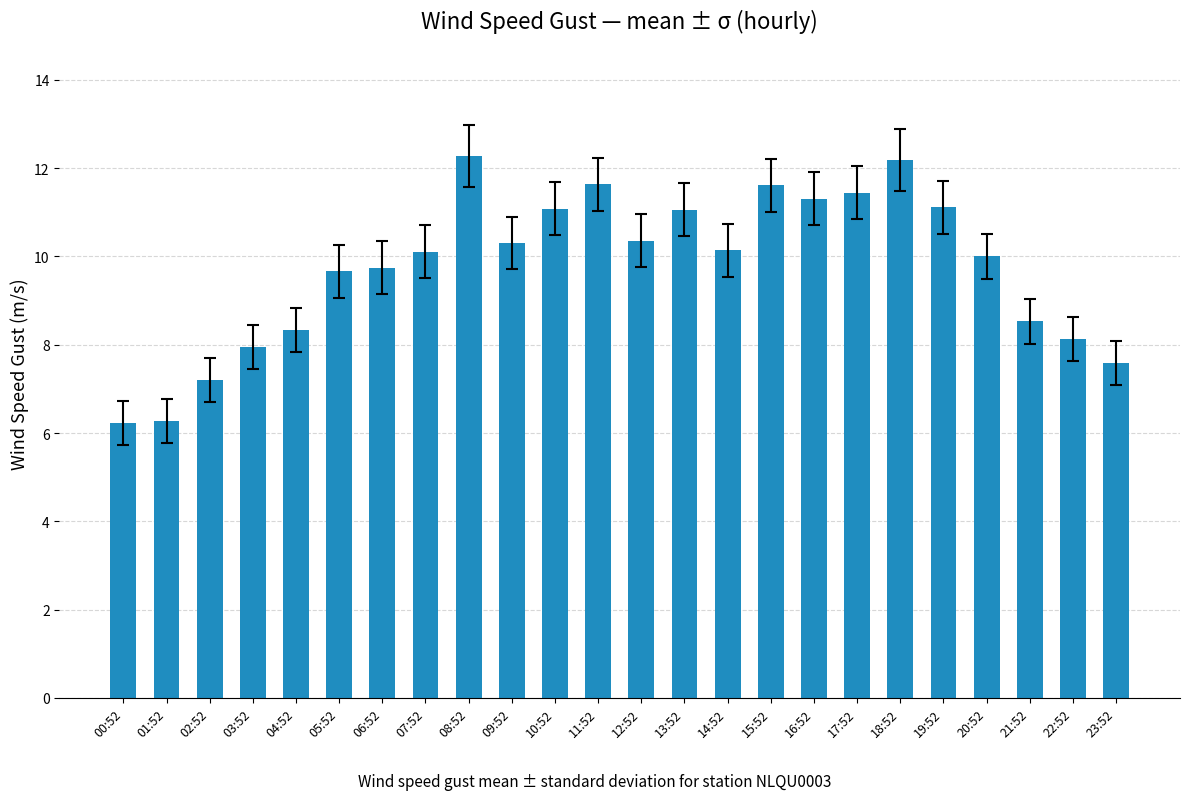

Are the bars horizontal?

No